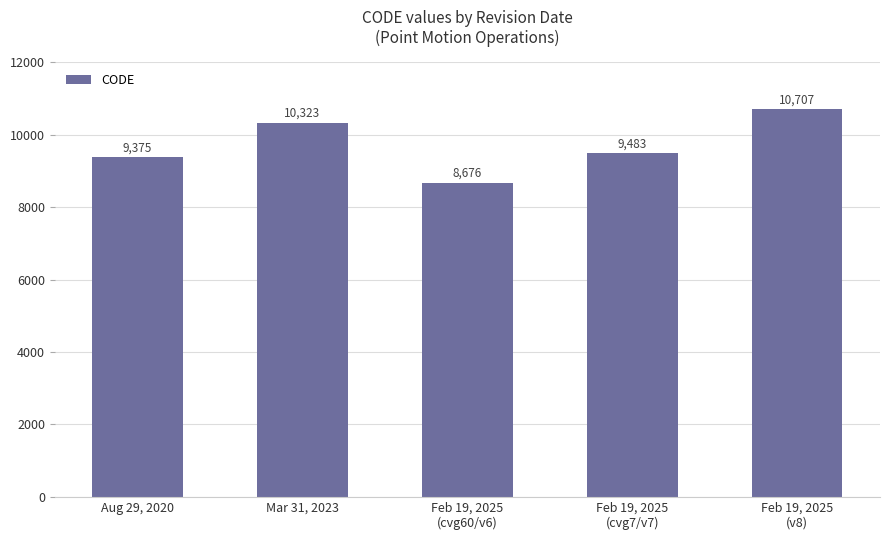

Approximately how many times larger is the value at Aug 29, 2020 compared to Feb 19, 2025
(cvg60/v6)?

1.1